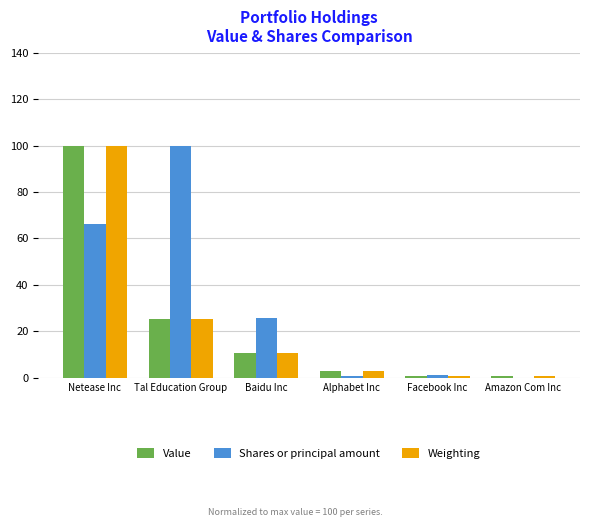

True or false: Shares or principal amount has a value of 43.9 at Baidu Inc.

False